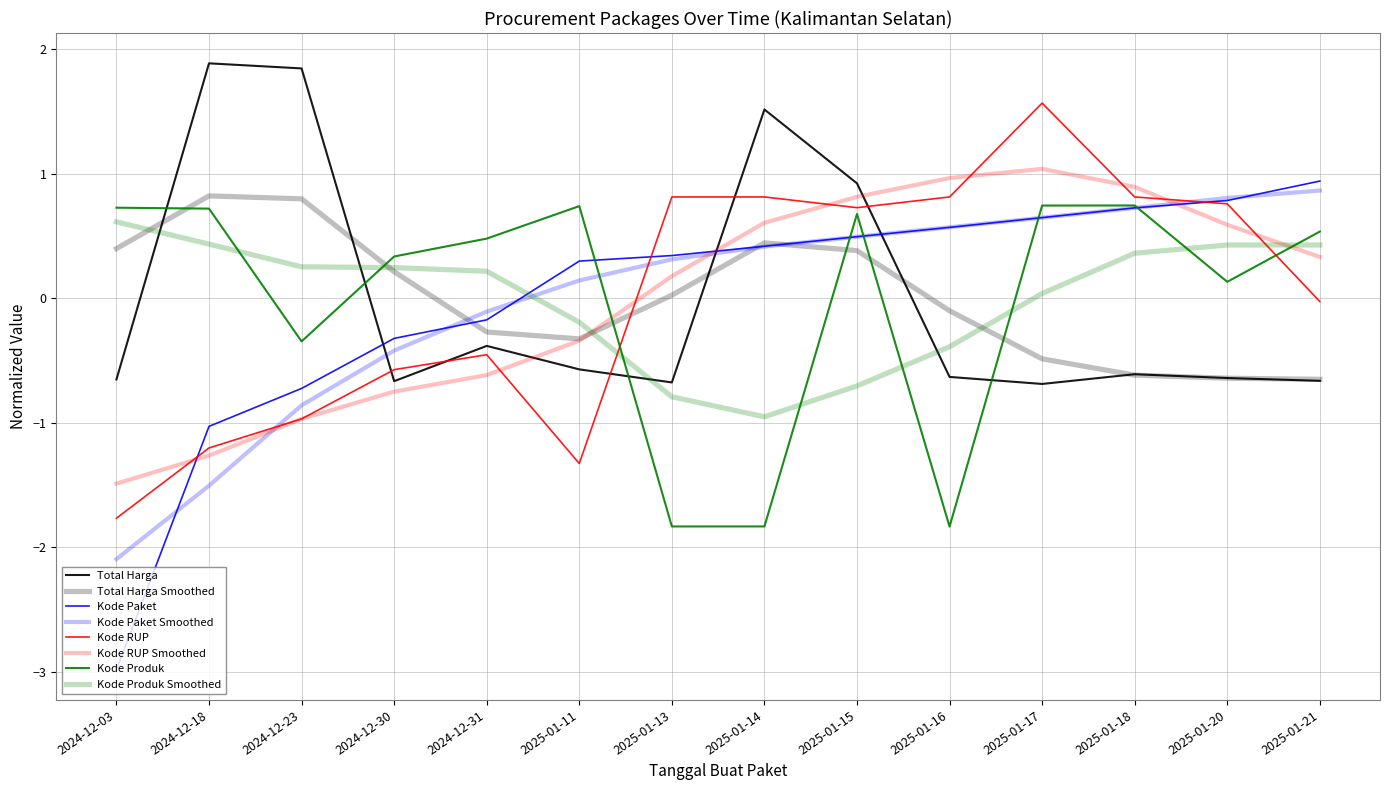

How many lines are shown in the chart?

8